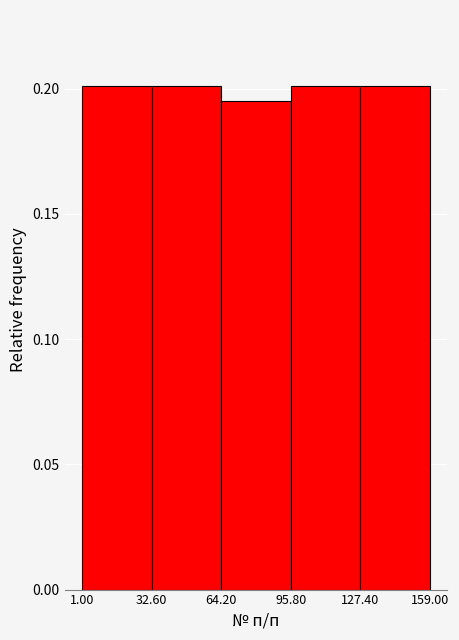

How tall is the bar that spans 32.60 to 64.20 on the x-axis? The values are not printed on the chart, so give them approximately, as read against the axis.

0.200